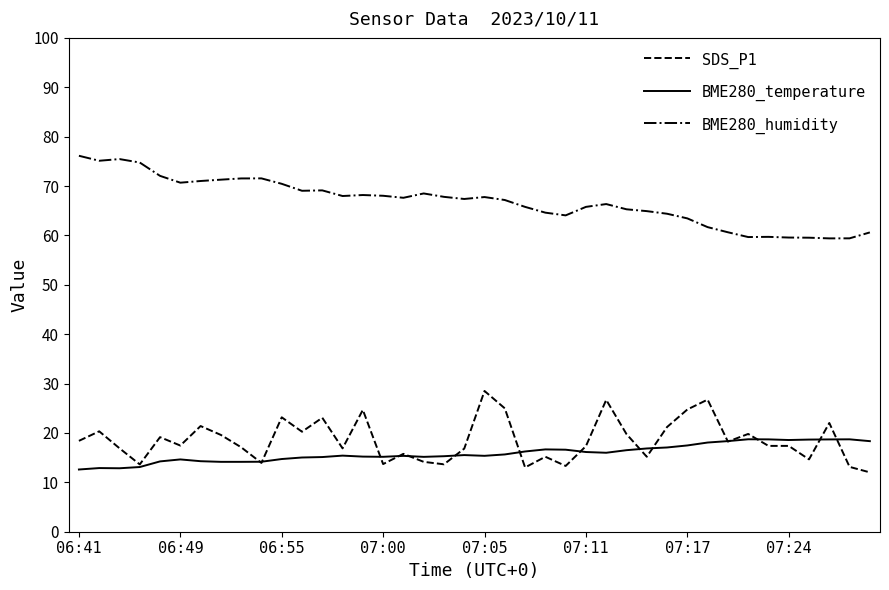

True or false: BME280_humidity has more than 1 points higher than both neighbors.

True